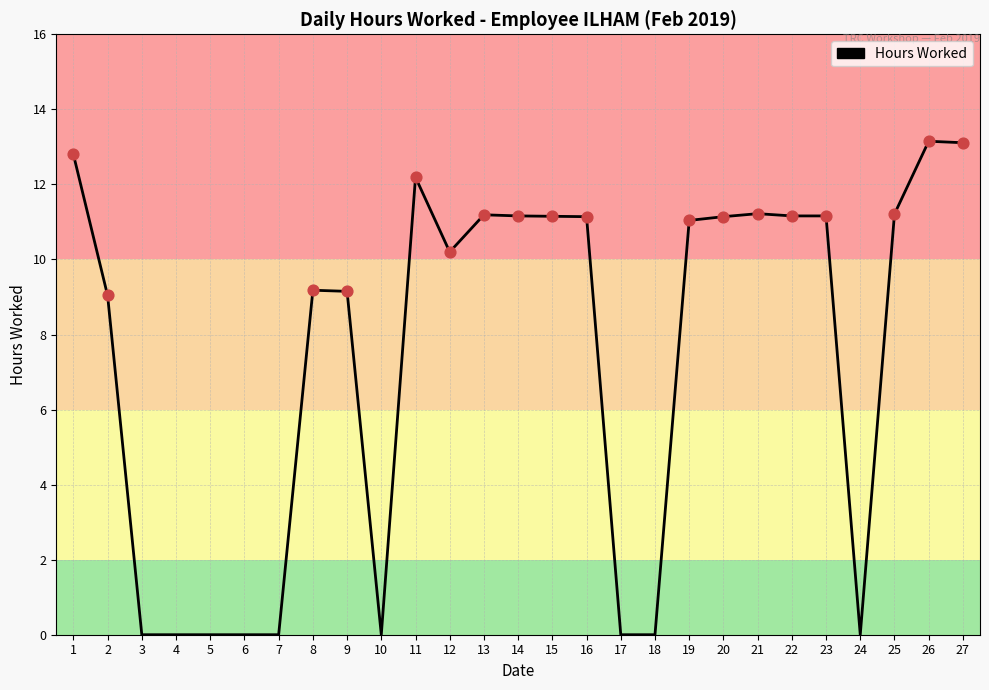

Which has a higher value, 15 or 11?

11